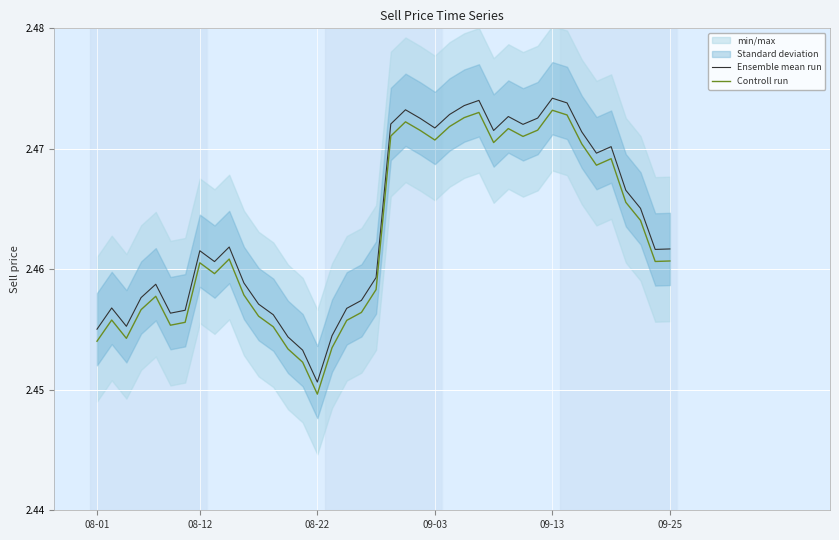

The value of Ensemble mean run at 09-25 is 3.3. True or false?

False